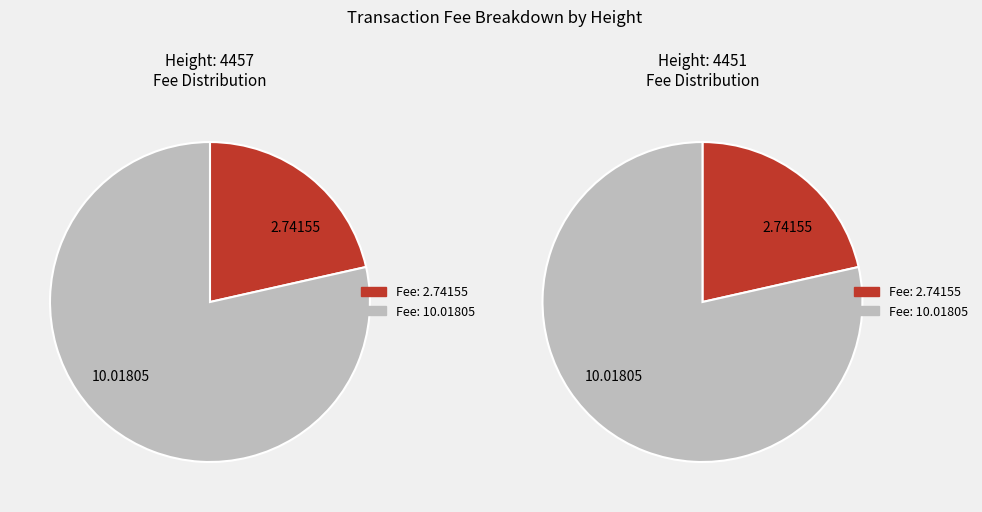

Is Fee: 2.74155 the majority of the pie?

No